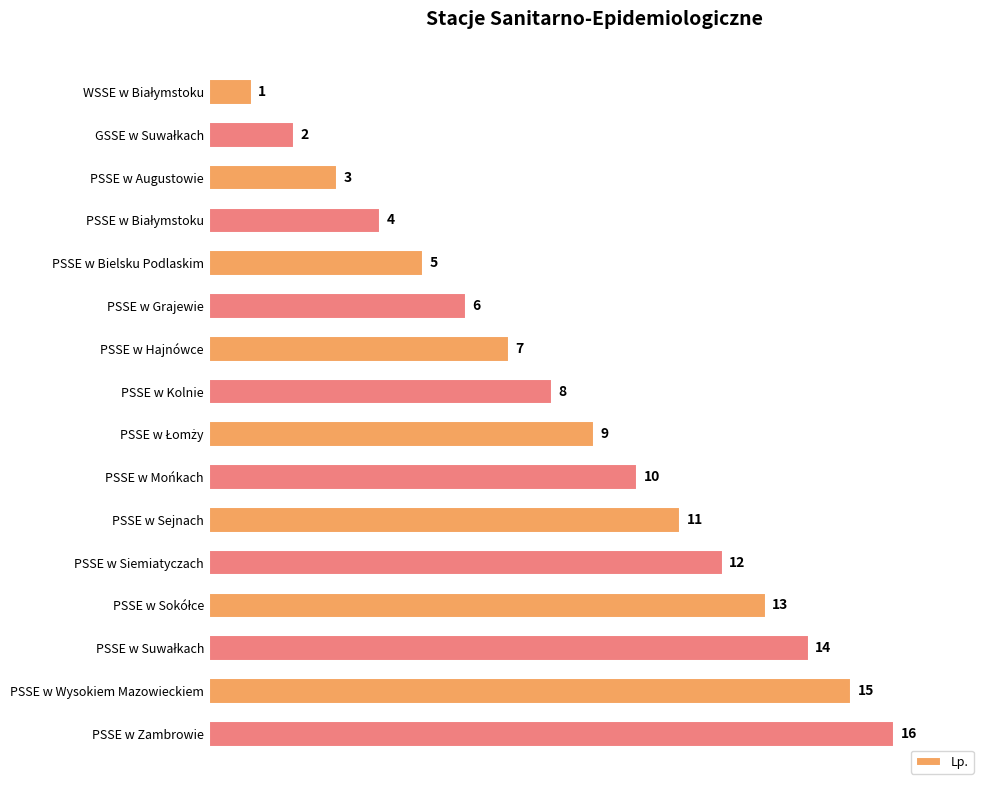

At which label is the value closest to 8?

PSSE w Kolnie